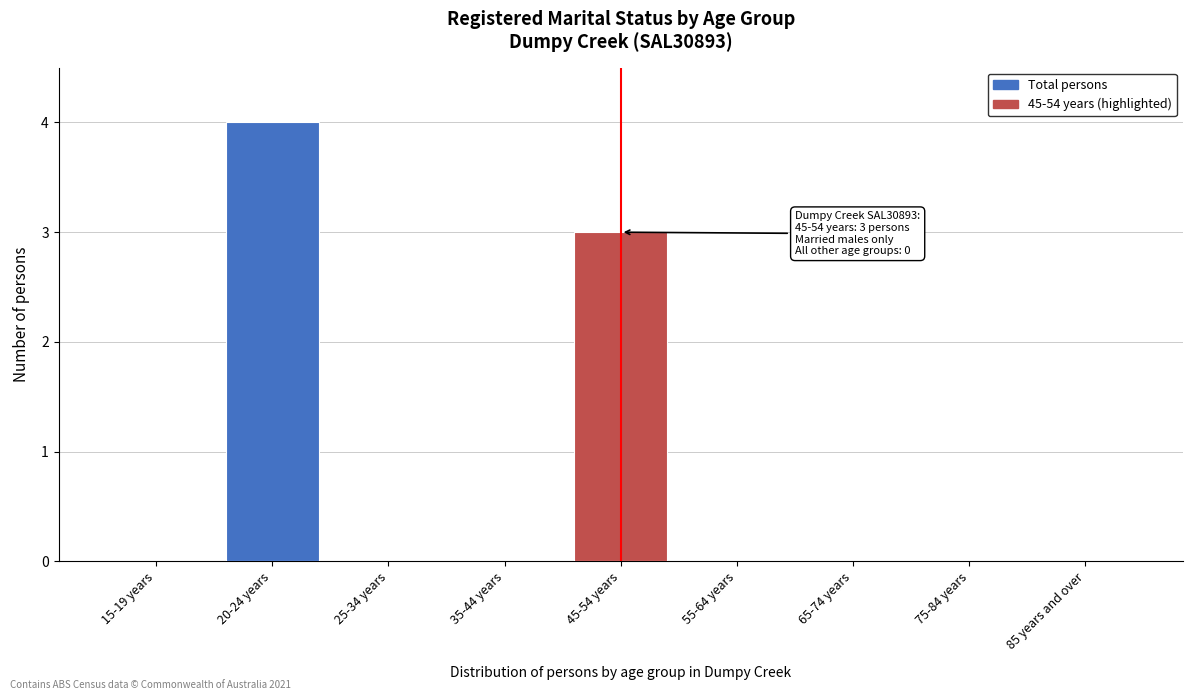

Reading left to right, what are all the values shown in this chart?

15-19 years=0	20-24 years=4	25-34 years=0	35-44 years=0	45-54 years=3	55-64 years=0	65-74 years=0	75-84 years=0	85 years and over=0